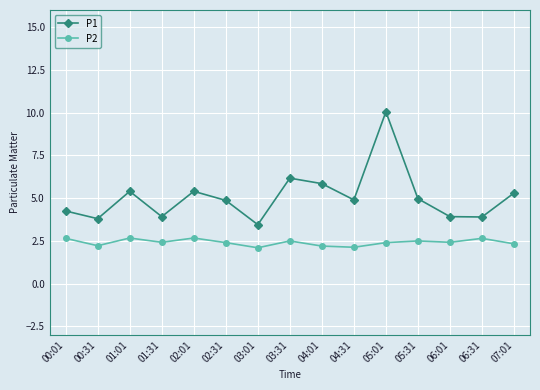

At which category is the sum across all series the highest?

05:01